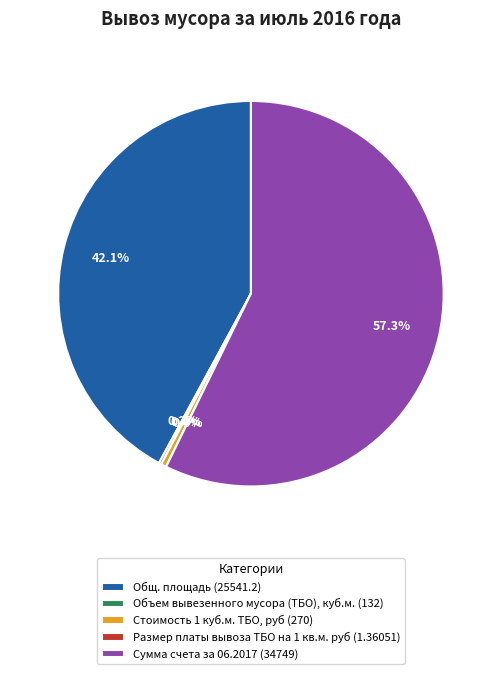

To the nearest percent, what percentage of the pie is Общ. площадь?

42%